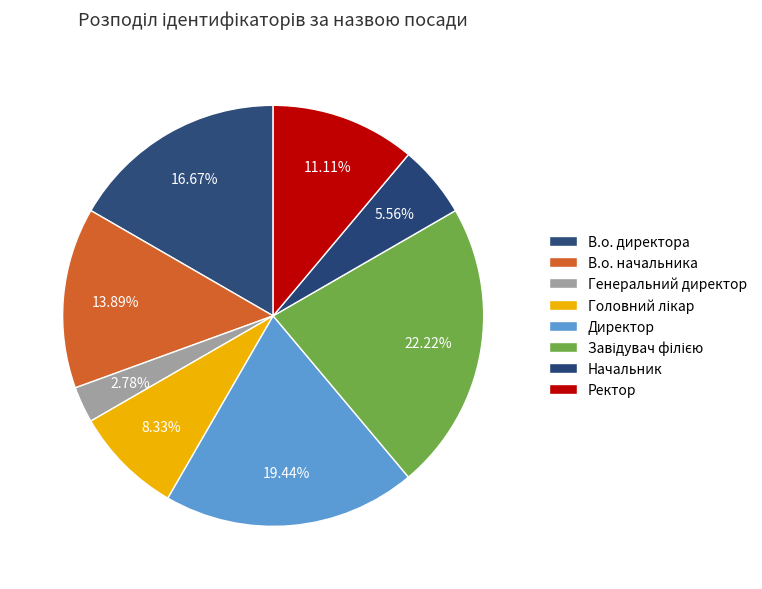

How many slices are in this pie chart?

8